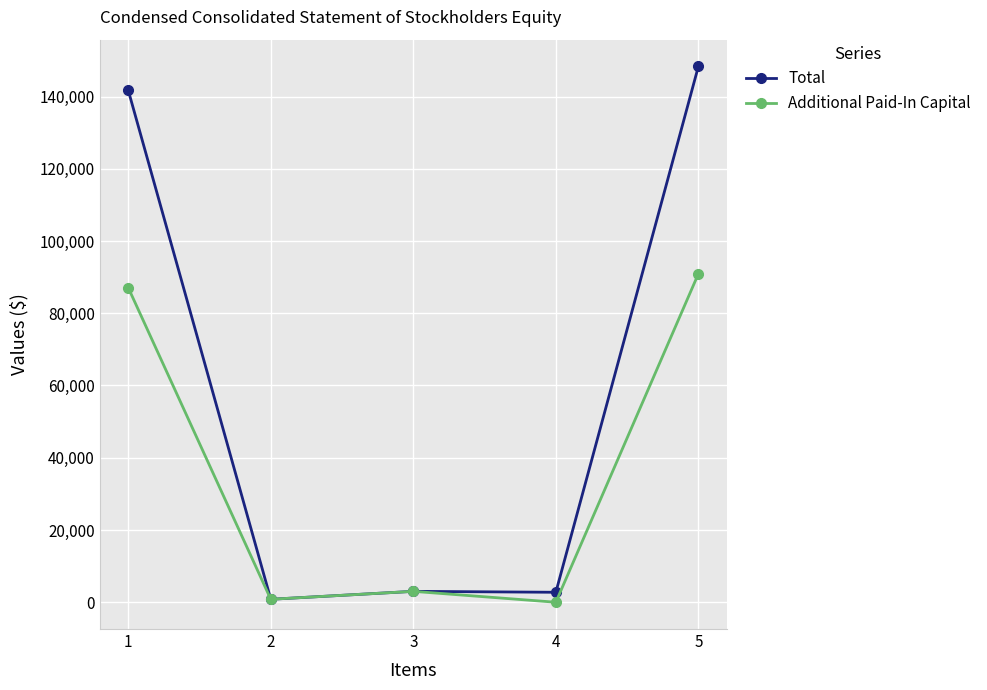

Which series has the widest spread of values?

Total